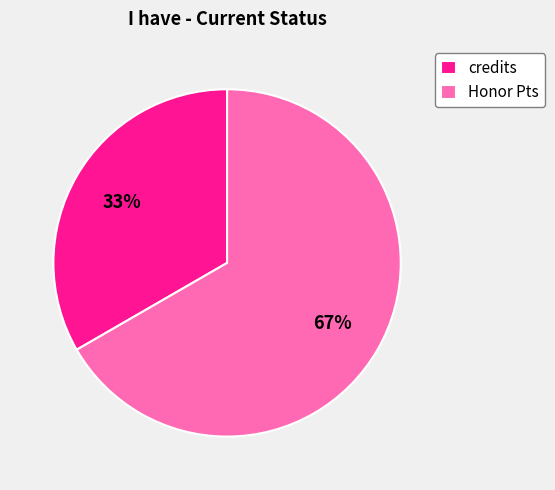

Which category has the smallest portion of the pie?

credits